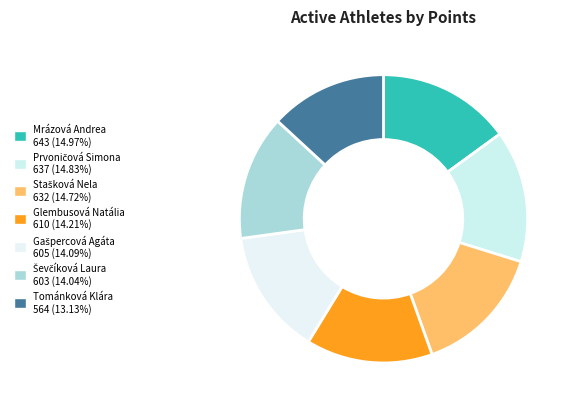

What is the smallest slice in the pie chart?

Tománková Klára